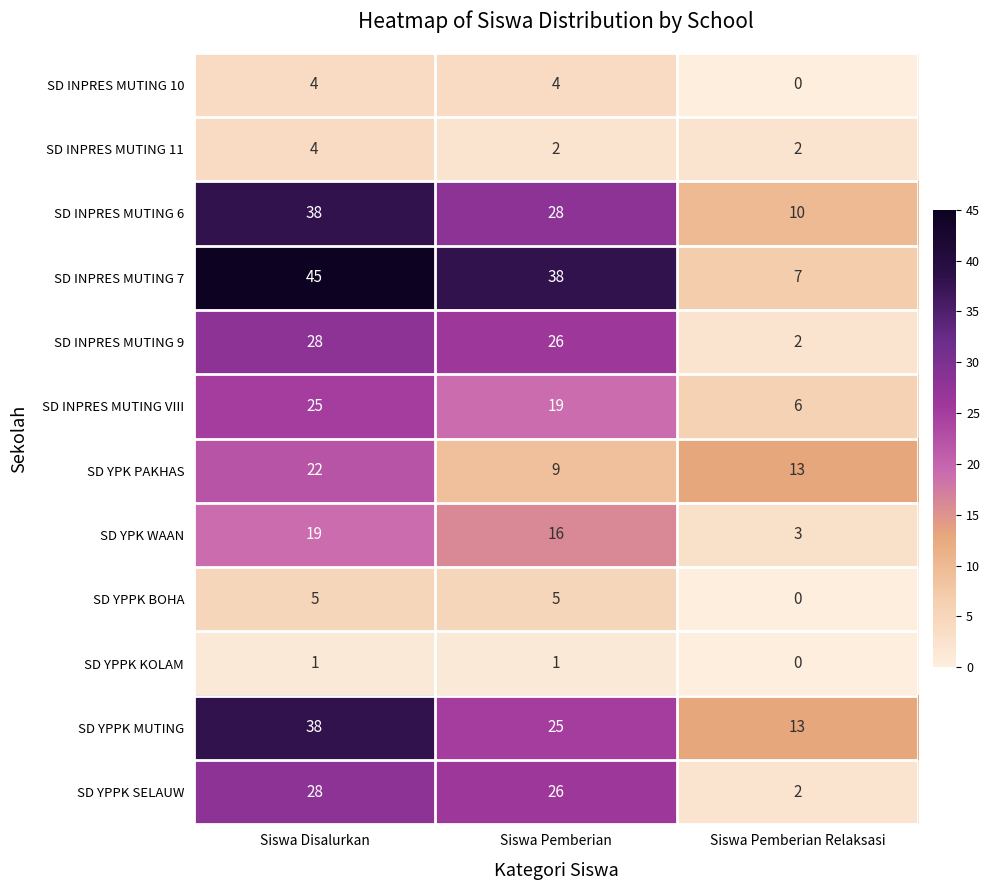

At which label is SD YPK WAAN closest to 11?

Siswa Pemberian